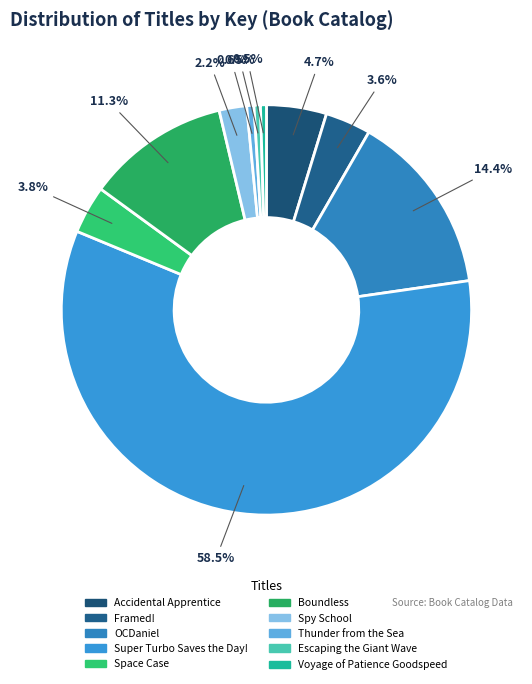

Does Voyage of Patience Goodspeed represent more than half of the total?

No